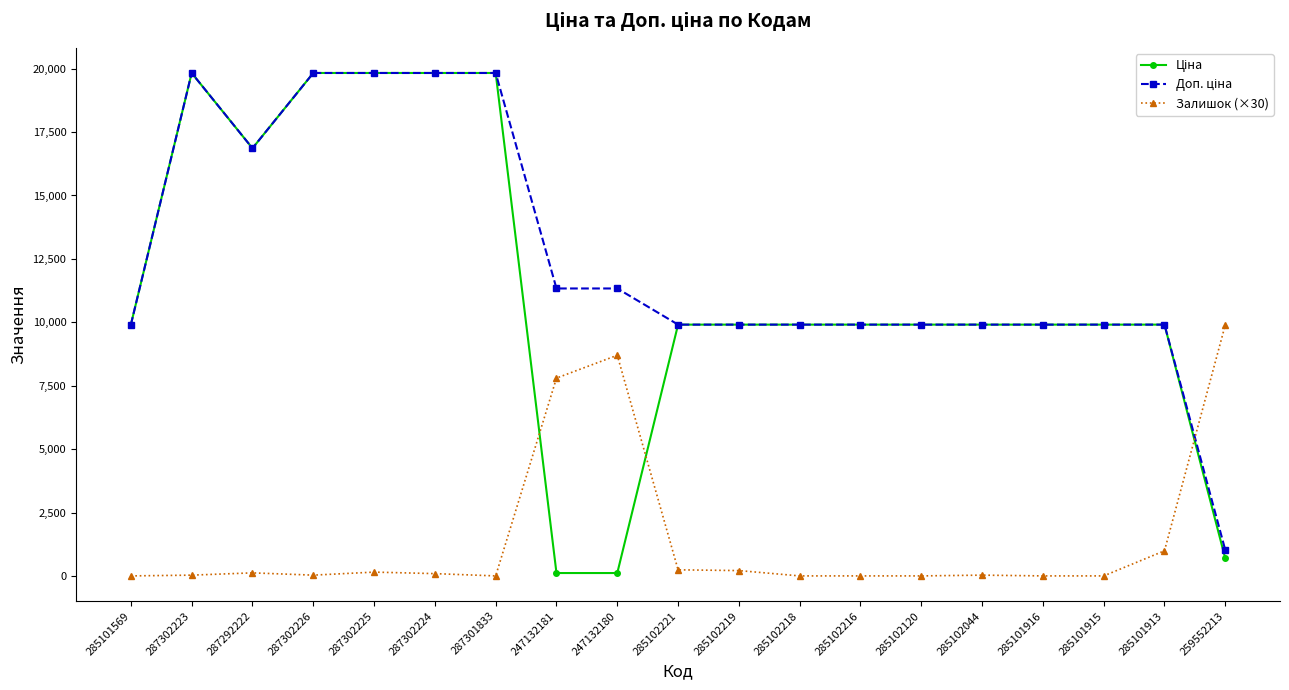

Which category has the highest value in the Залишок (×30) series?

259552213